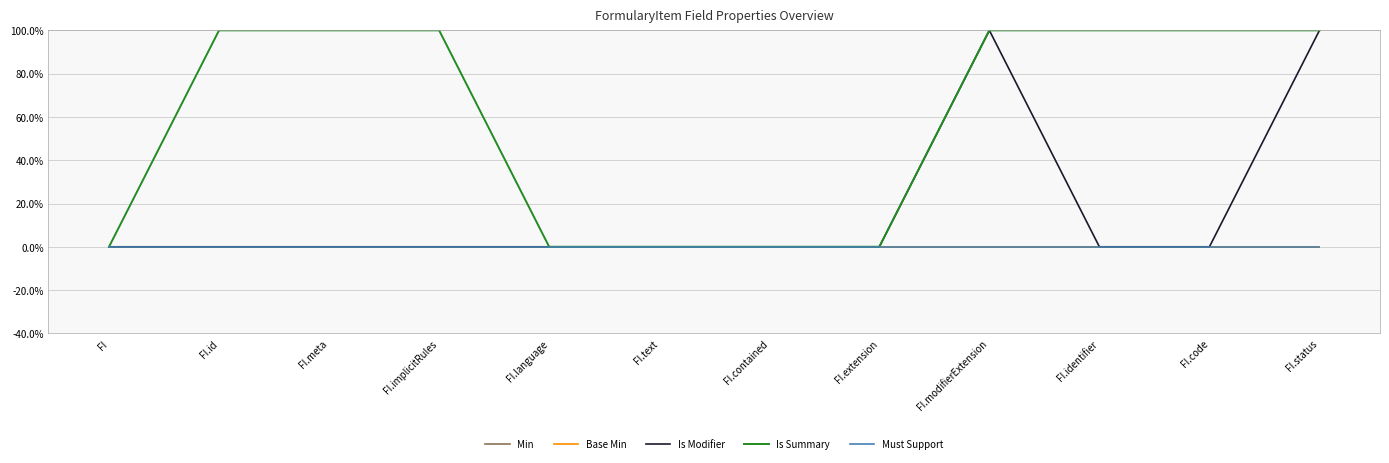

Is this an area chart (filled region under the line)?

No